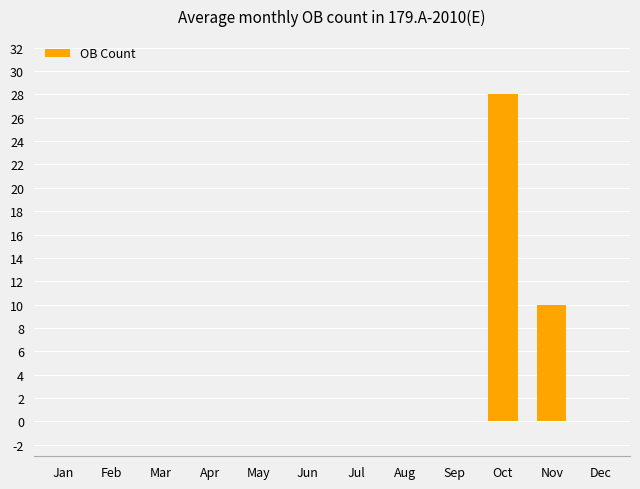

What is the maximum value shown in the chart?

28